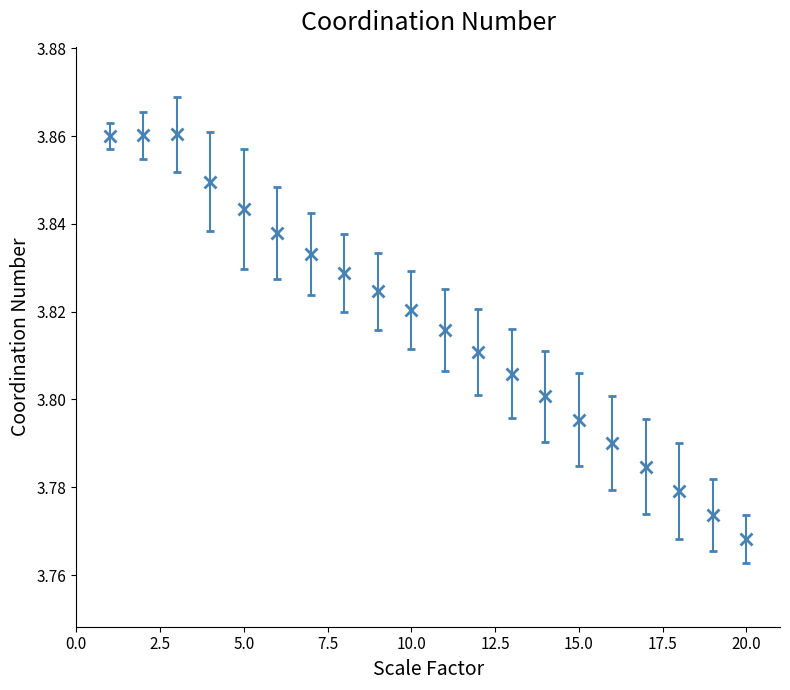

How many interior local peaks (higher than both neighbors) does the data have?

1